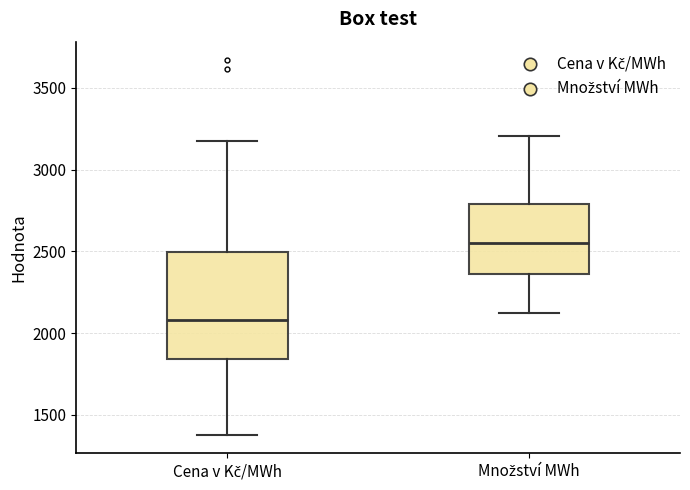

Reading left to right, transcribe this box plot: for each box, give where its median line is, the range the box spans, and where its two whiskers end, as read against the y-axis. The values are not printed on the chart, so give them approximately, as read against the axis.

Cena v Kč/MWh: median 2100, box 1850 to 2500, whiskers 1400 to 3150
Množství MWh: median 2550, box 2350 to 2800, whiskers 2100 to 3200